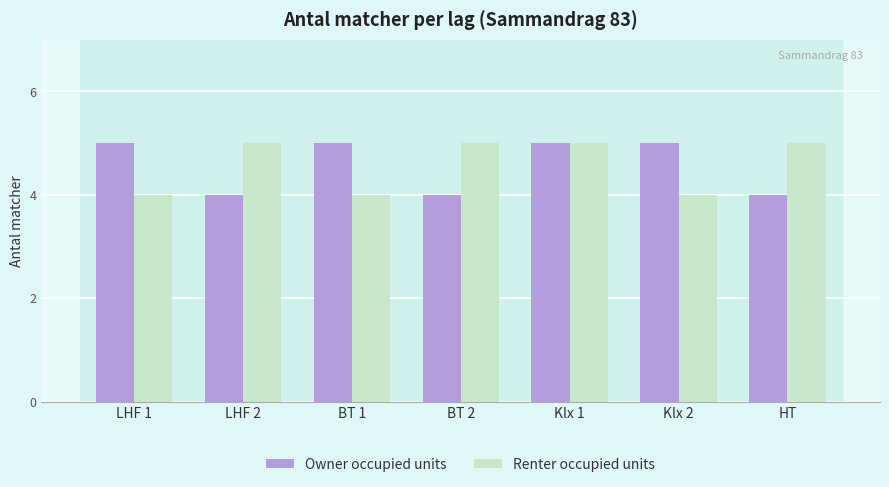

What is the difference between the maximum and minimum values in the Renter occupied units series?

1